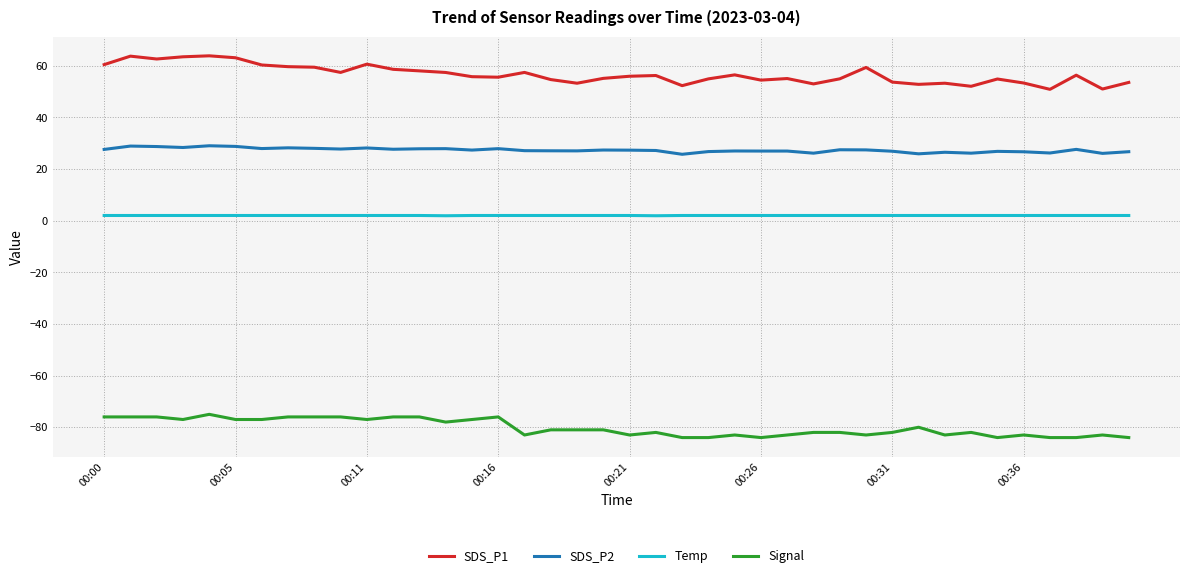

What is the difference between the second highest and second lowest values in the Temp series?

0.1